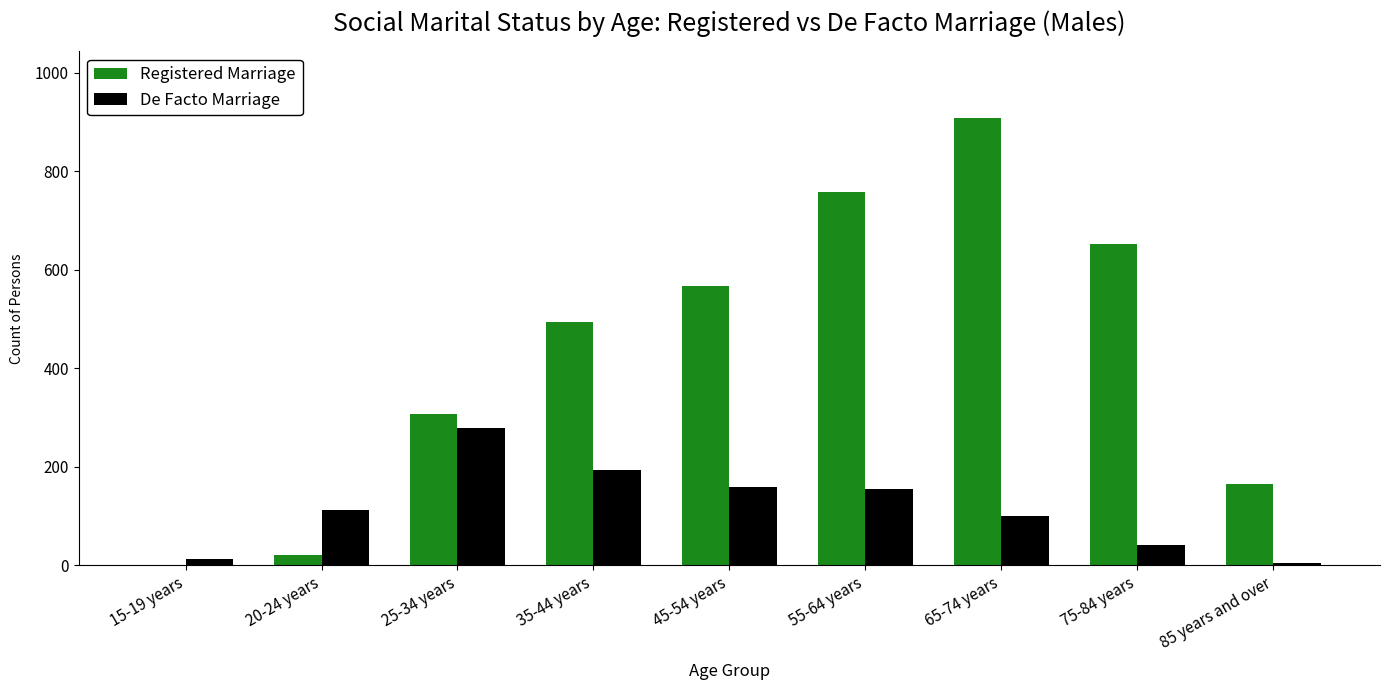

Which series has the largest total across all categories?

Registered Marriage